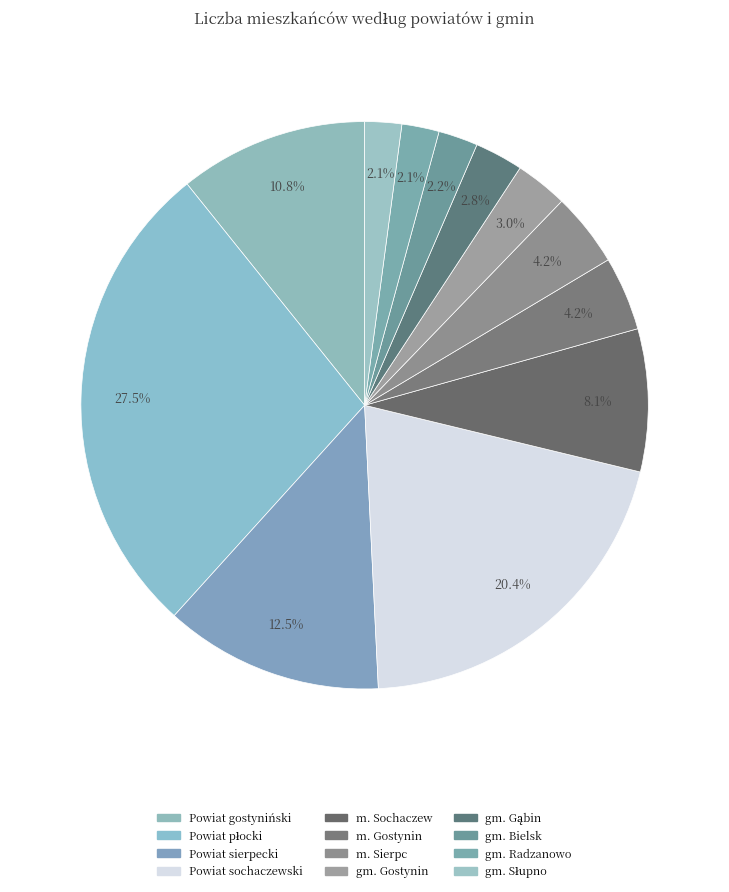

Count the number of slices in the pie.

12